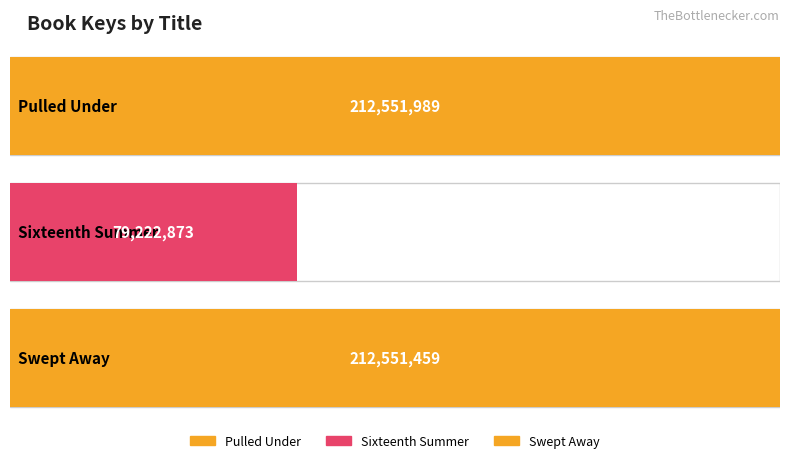

What is the sum of all values?

504326321